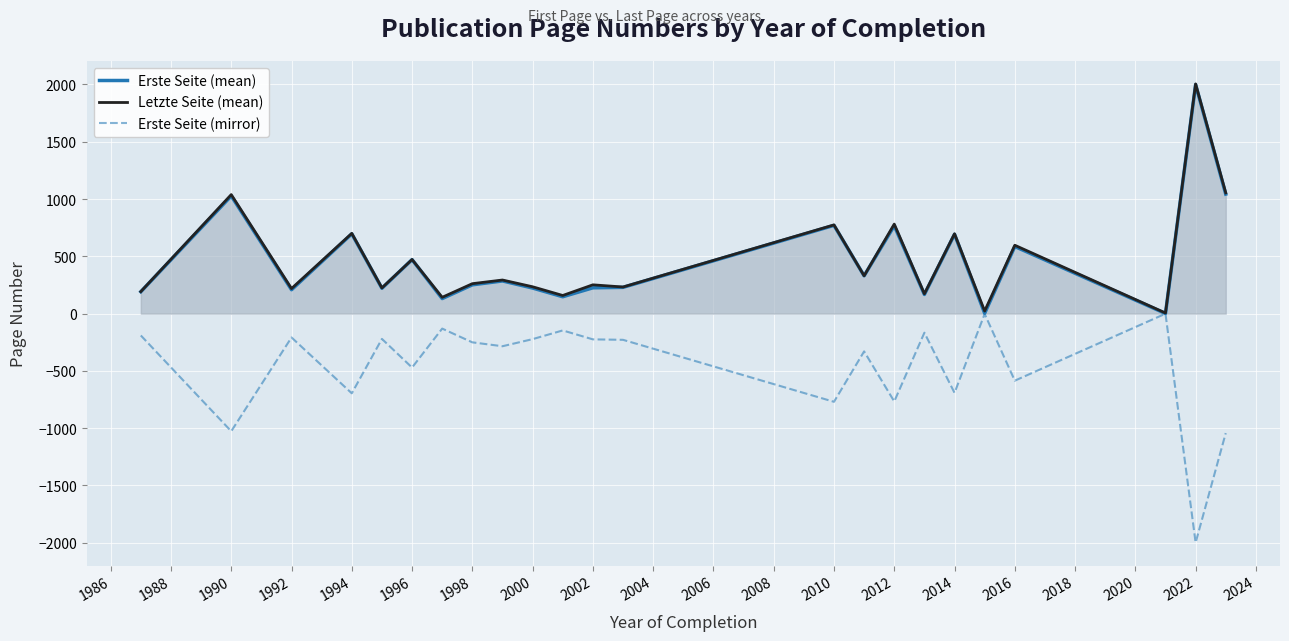

True or false: Letzte Seite (mean) and Erste Seite (mean) cross at least once.

False